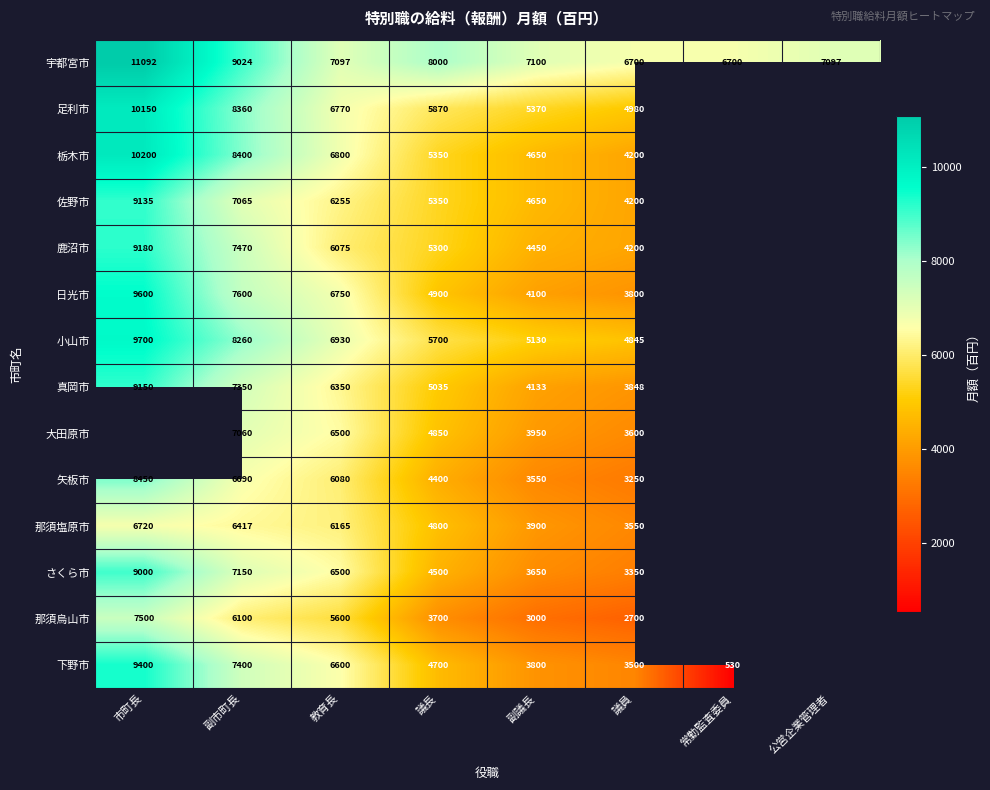

What is the sum of all 宇都宮市 values?

62810